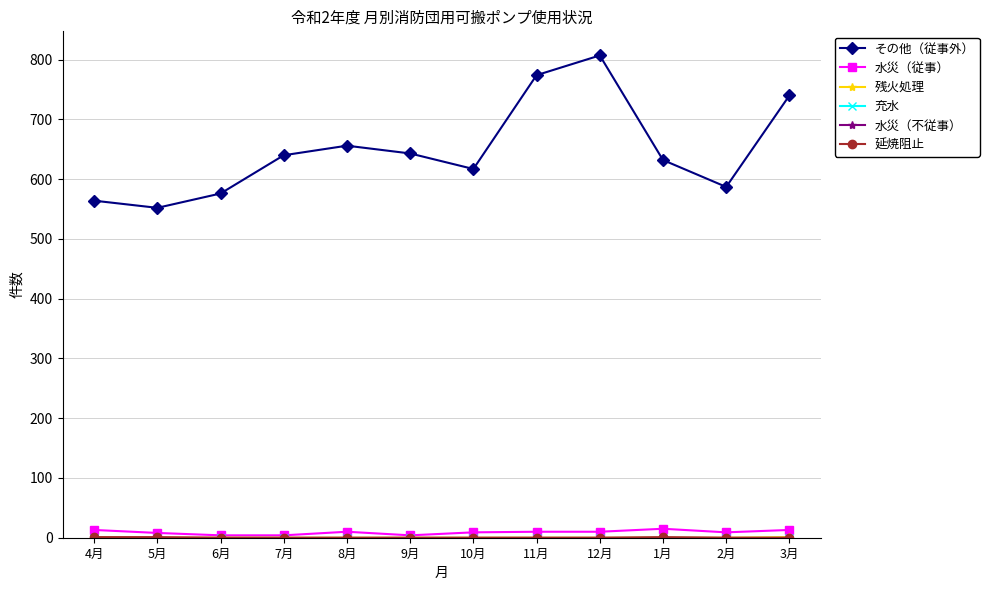

What is the sum of the 水災（従事） values at 6月 and 12月?

14